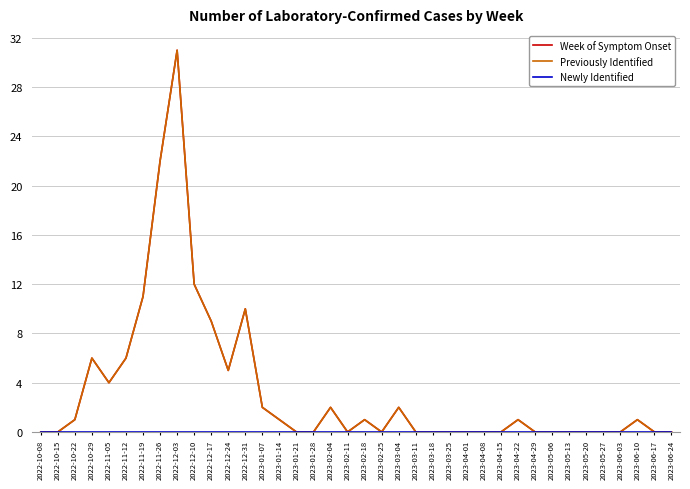

Does the chart have visible grid lines?

Yes